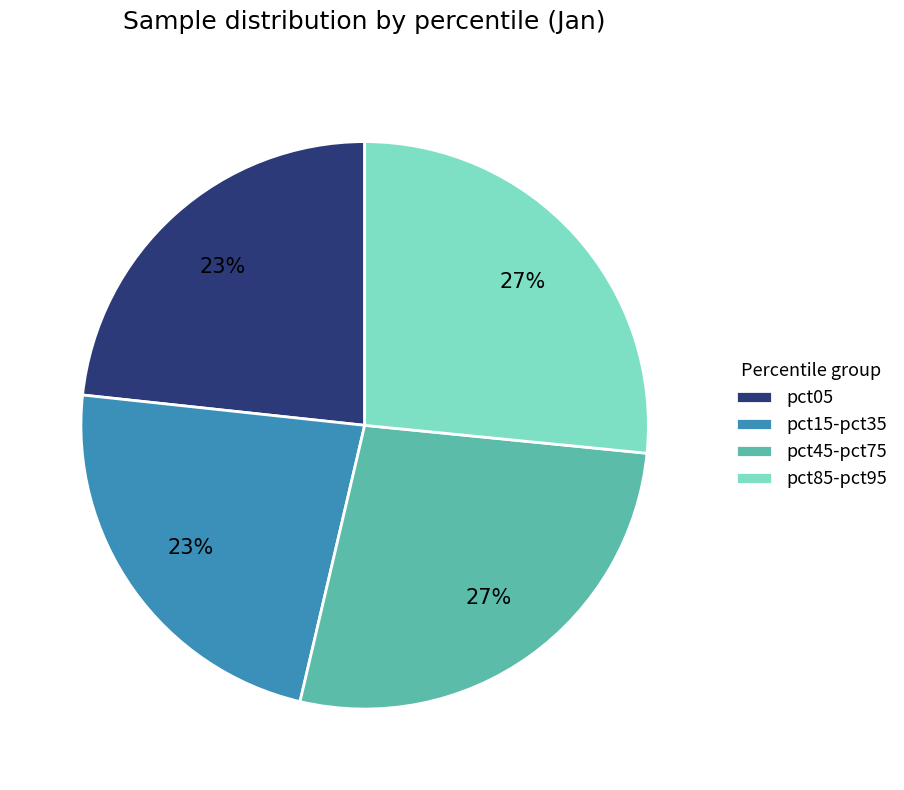

Count the number of slices in the pie.

4